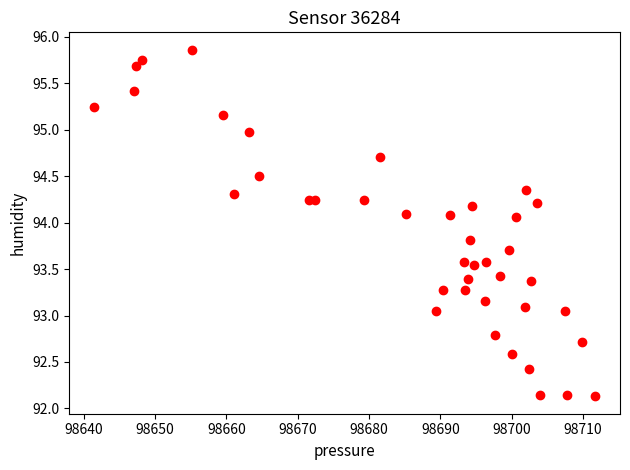

What is the range of Y values (max minus min)?

3.7